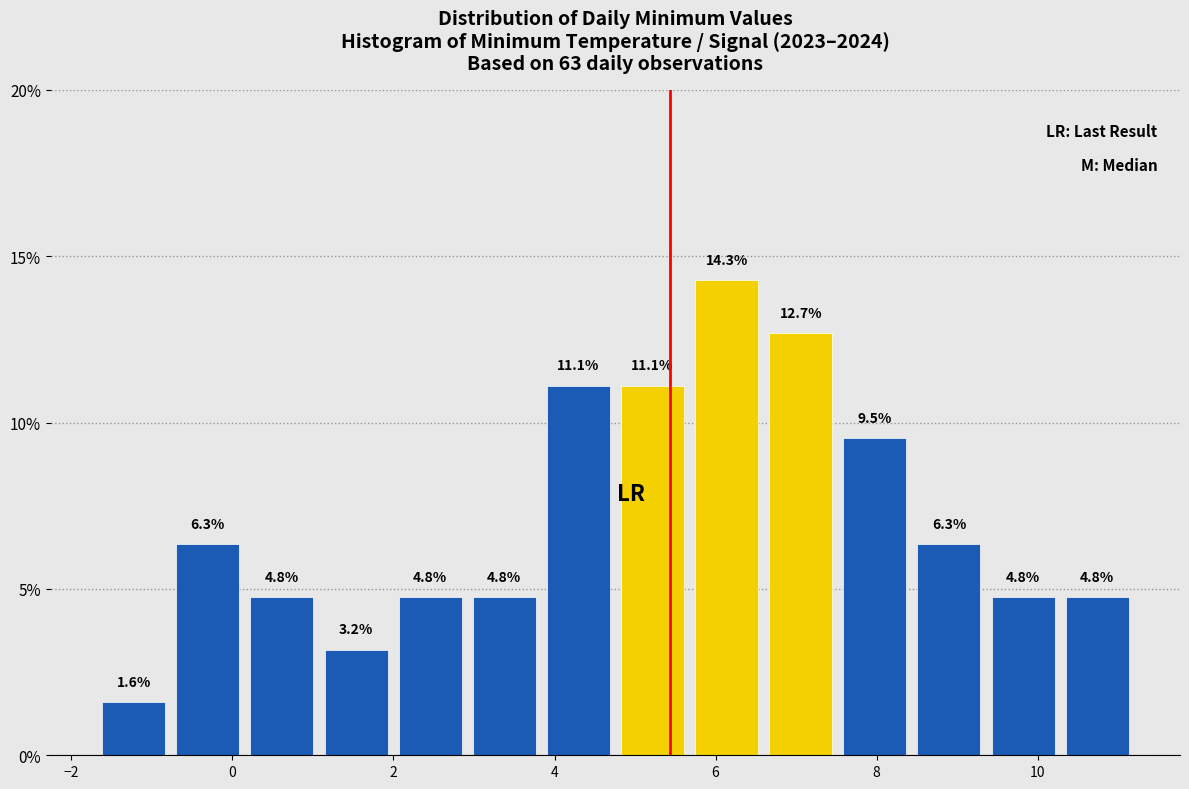

Reading left to right, list every bar in this chart as the range it spans on the x-axis followed by its height. The bar edges are not printed on the chart, so give them approximately, as read against the axis.

-1.6 to -0.8: 1.6
-0.8 to 0.2: 6.3
0.2 to 1.0: 4.8
1.0 to 2.0: 3.2
2.0 to 3.0: 4.8
3.0 to 3.8: 4.8
3.8 to 4.8: 11.1
4.8 to 5.6: 11.1
5.6 to 6.6: 14.3
6.6 to 7.6: 12.7
7.6 to 8.4: 9.5
8.4 to 9.4: 6.3
9.4 to 10.2: 4.8
10.2 to 11.2: 4.8